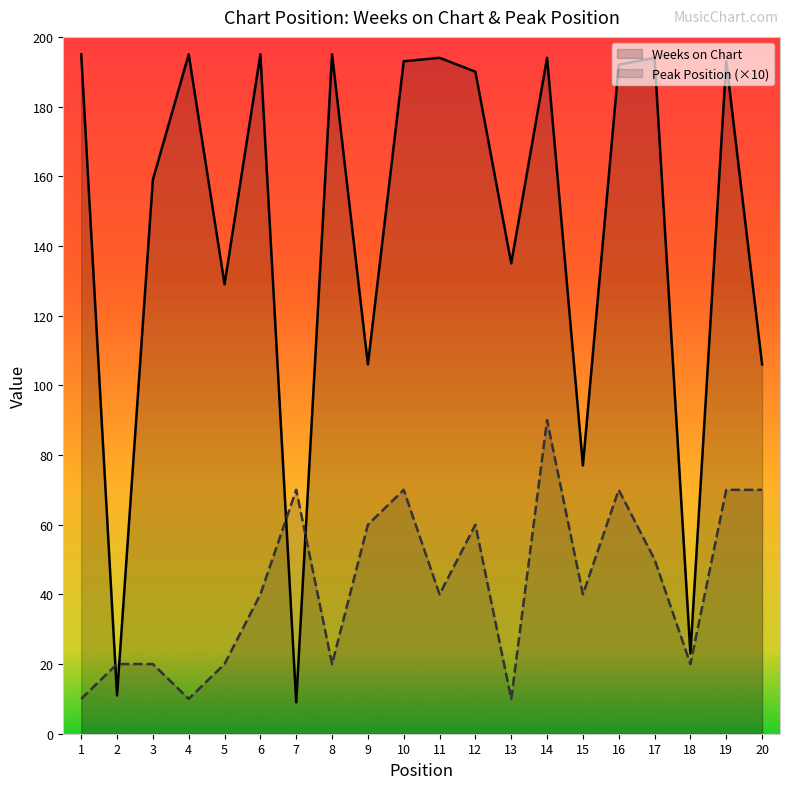

Does the chart display data point markers on the line(s)?

No